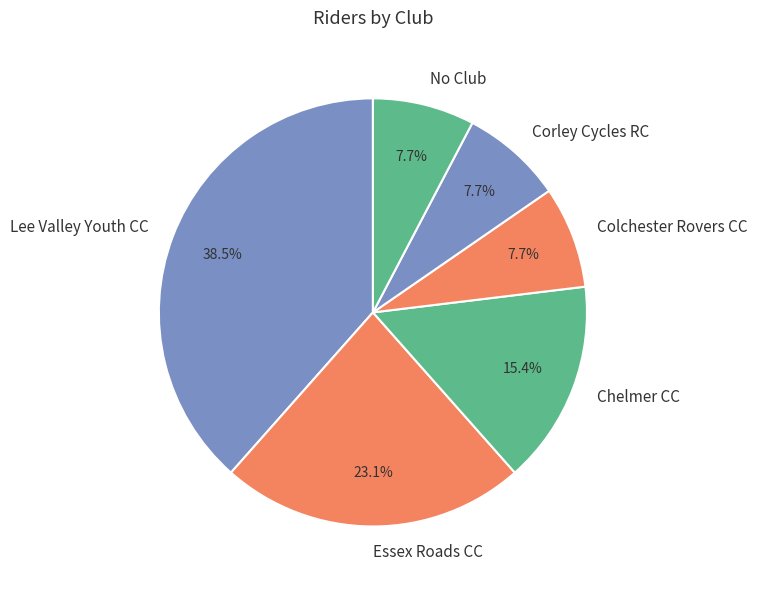

What percentage is NOT represented by Corley Cycles RC?

92.3%